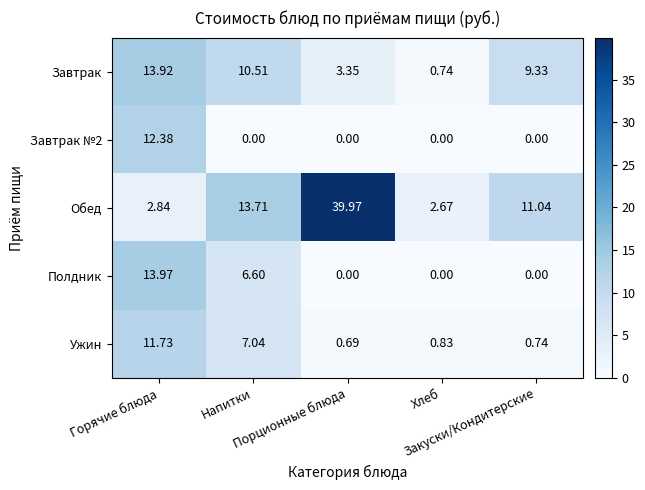

Which series has the largest range (max minus min)?

Обед